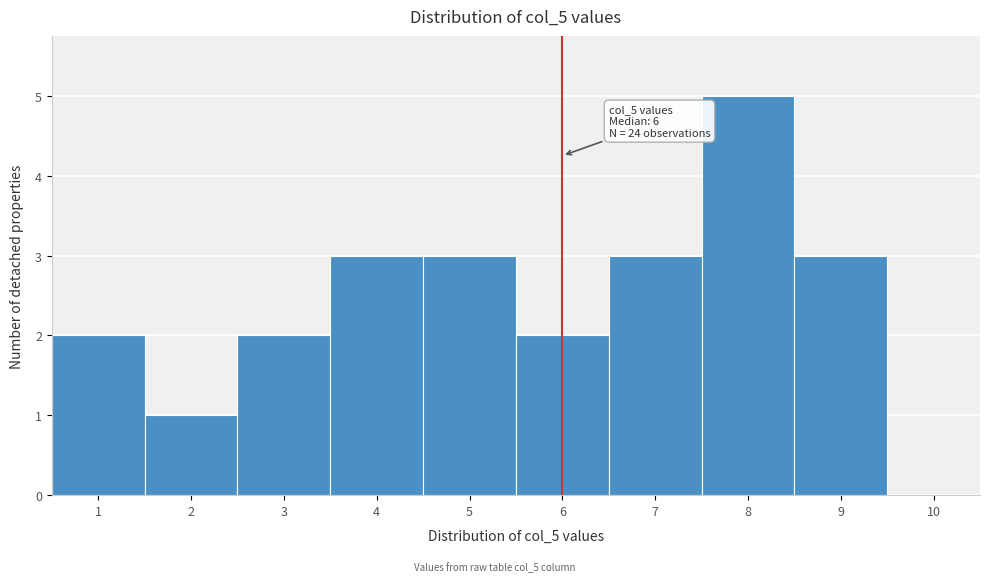

Over which range of the x-axis is the bar tallest?

7.5 to 8.5